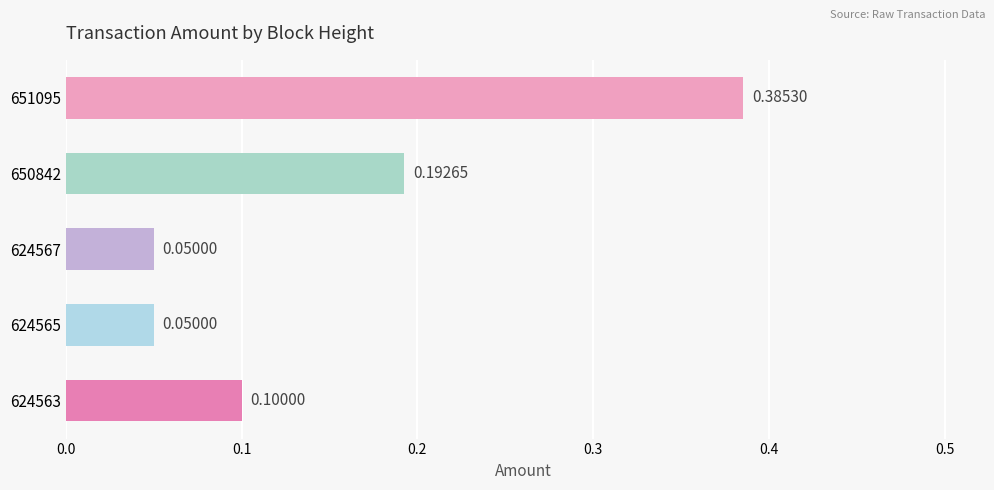

Which has a higher value, 624563 or 624567?

624563